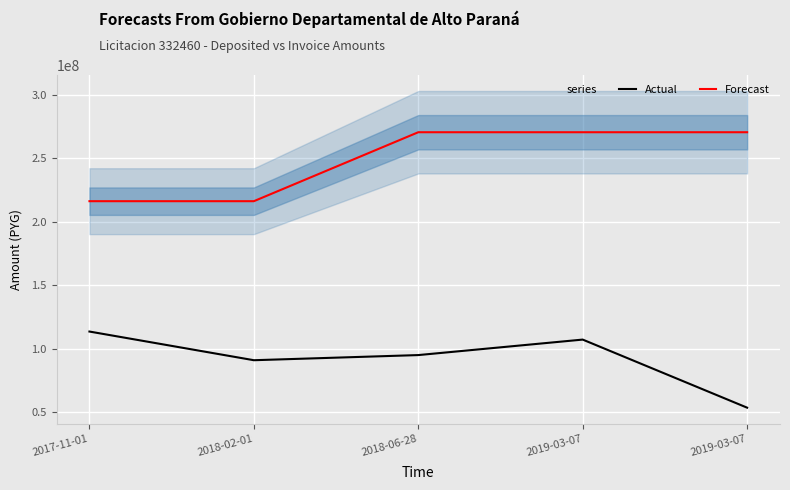

List the series in order of their peak value, highest first.

Forecast, Actual